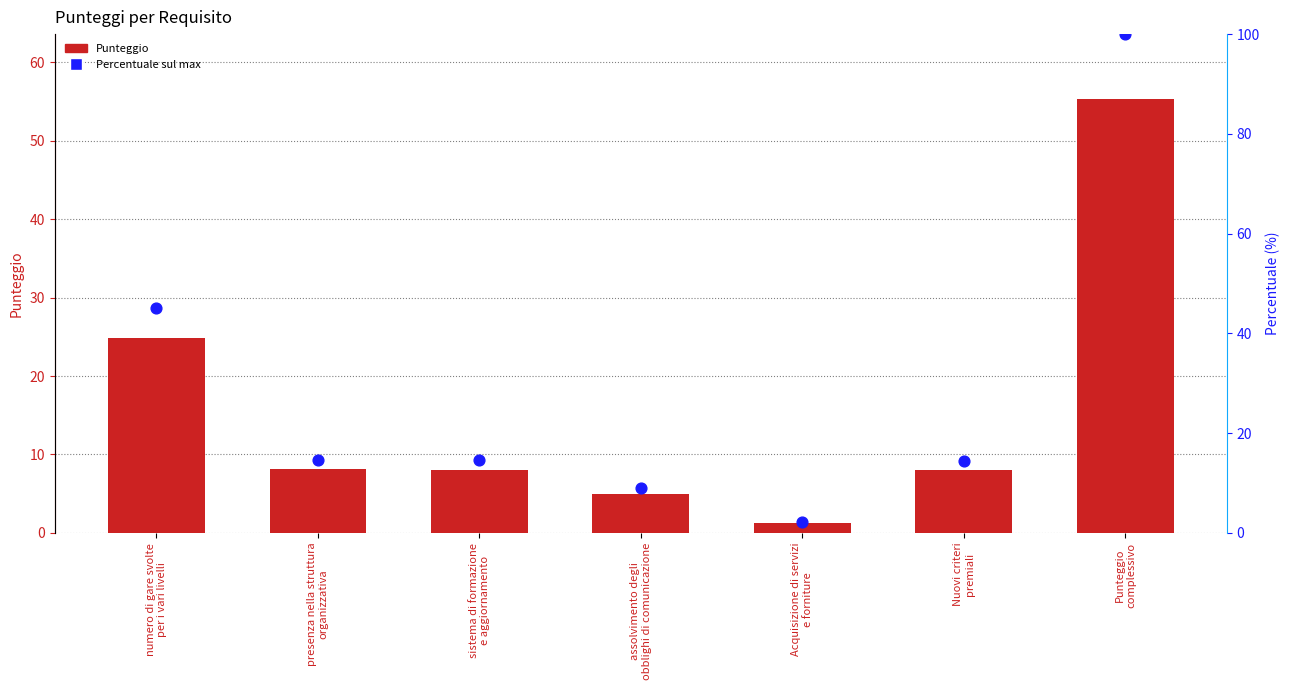

At which category is the sum across all series the highest?

Punteggio
complessivo